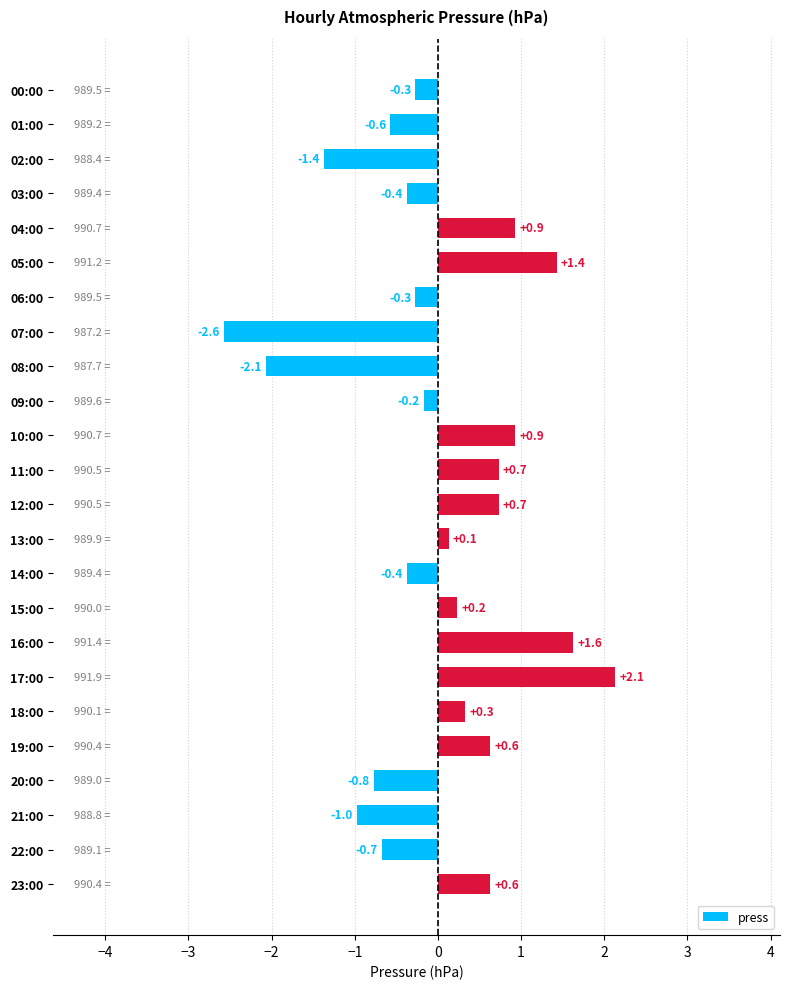

What is the minimum value shown in the chart?

-2.6